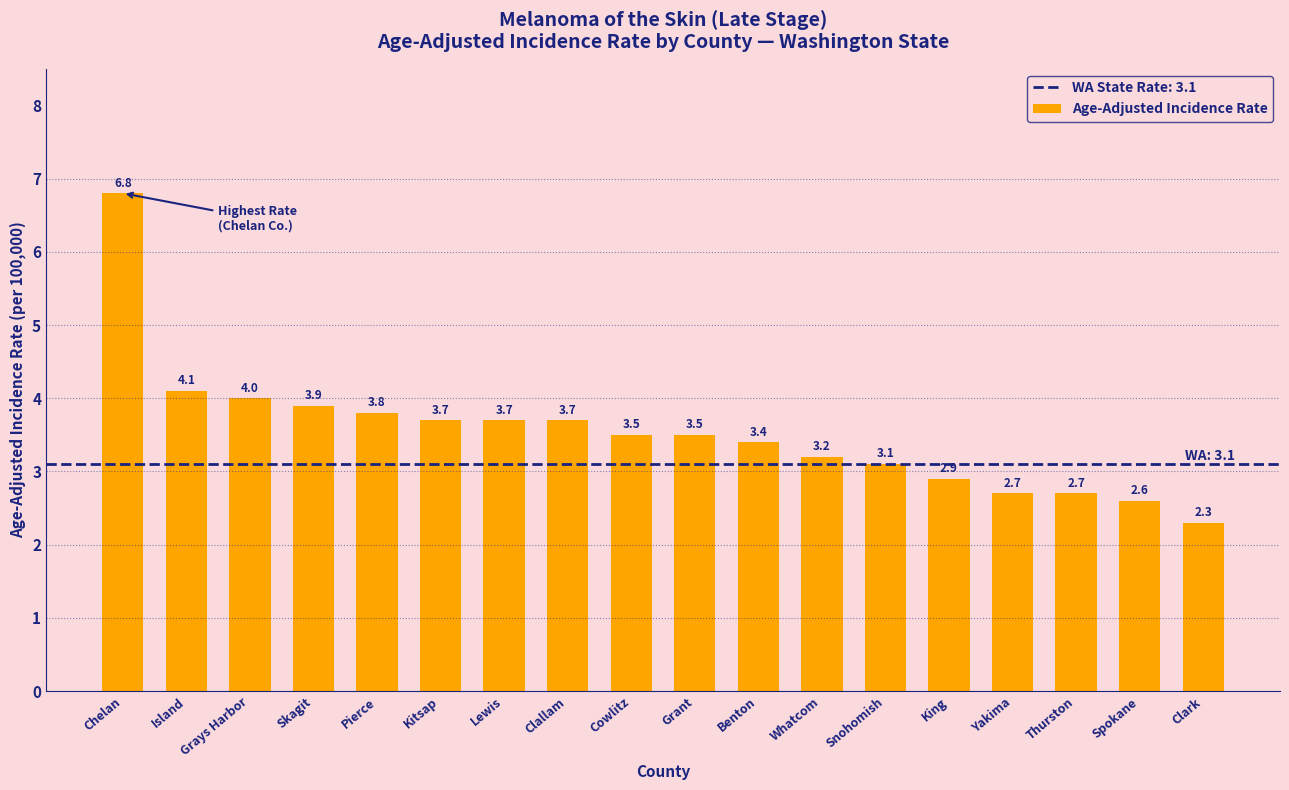

Read the value at Kitsap.

3.7